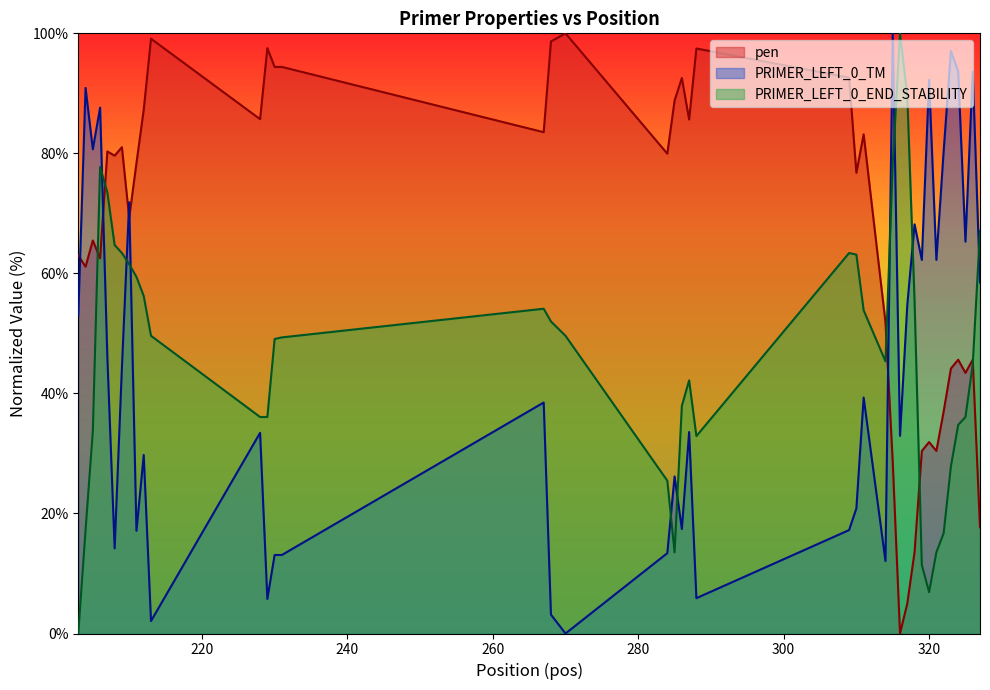

At which category is the sum across all series the highest?

206